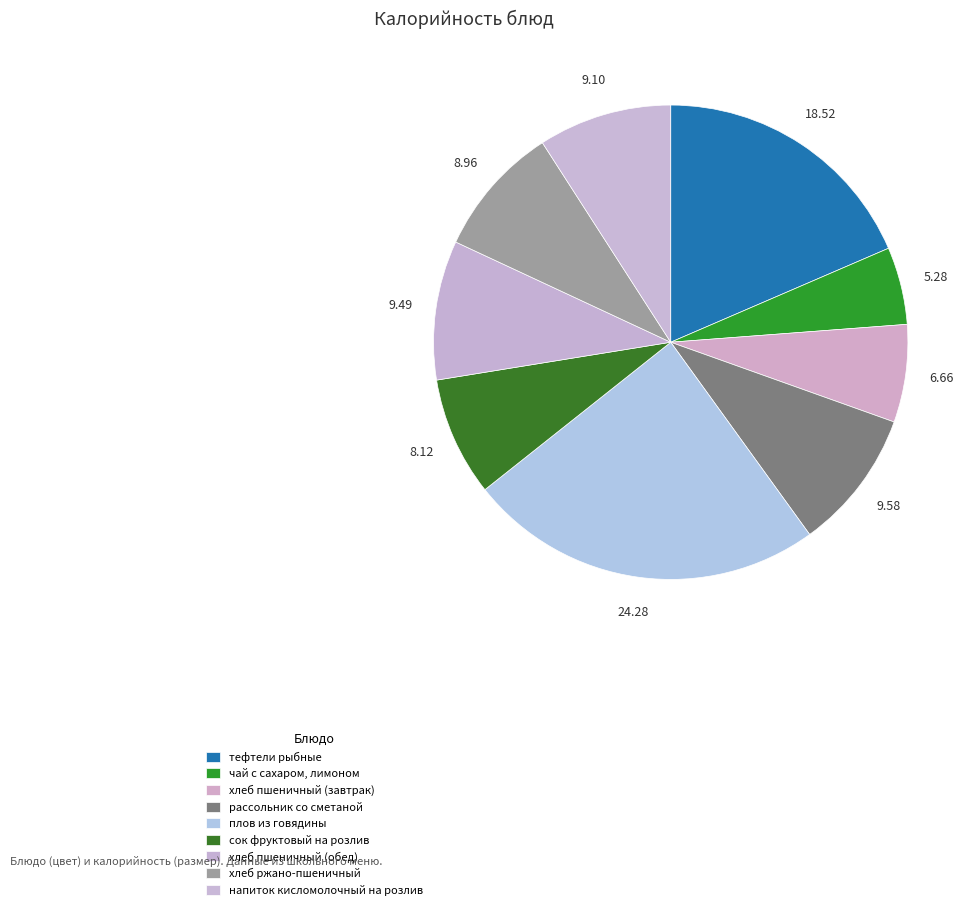

How many segments does this pie chart have?

9